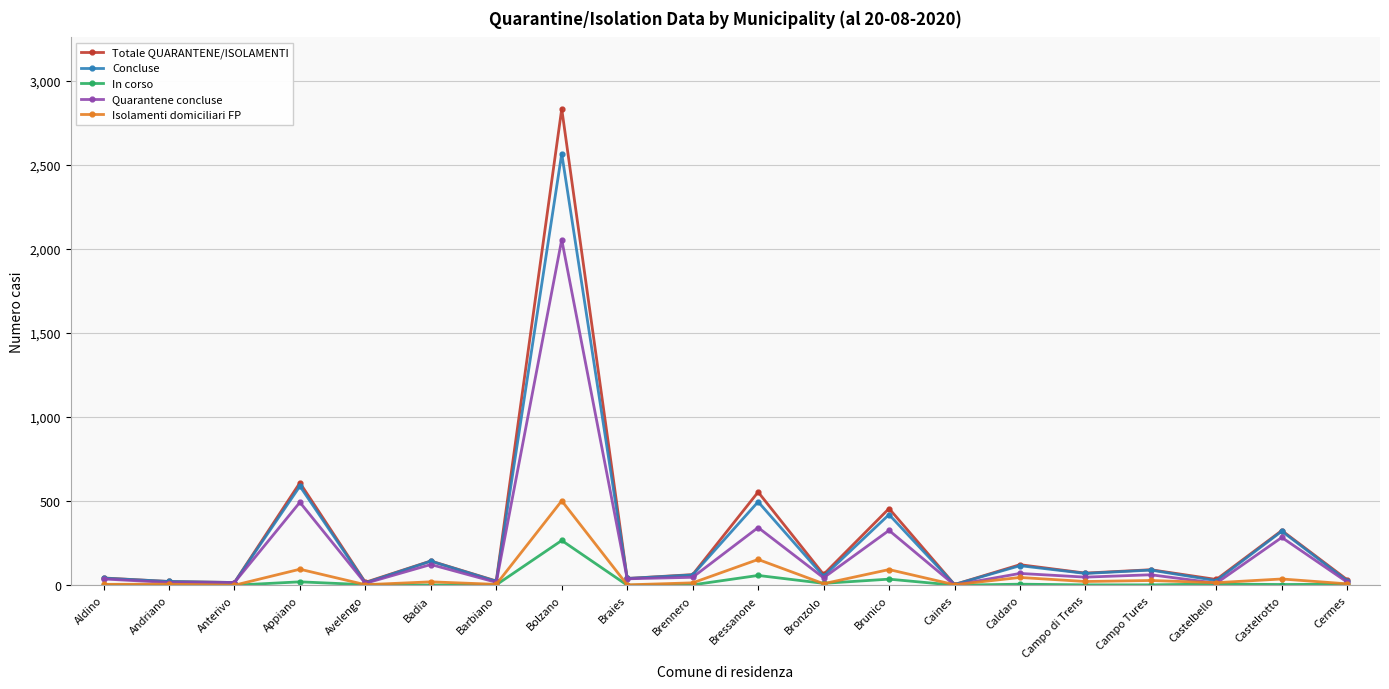

How many values in the Quarantene concluse series are below 47?

10